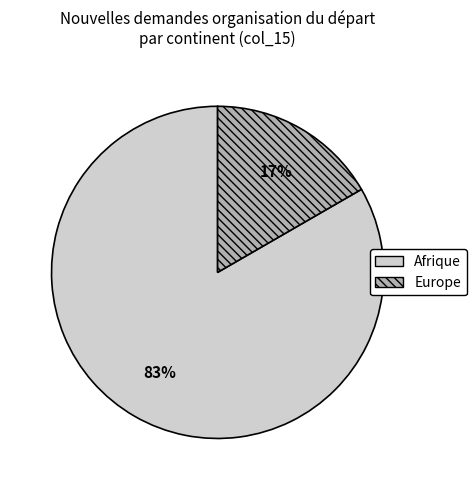

Does any single category account for the majority?

Yes